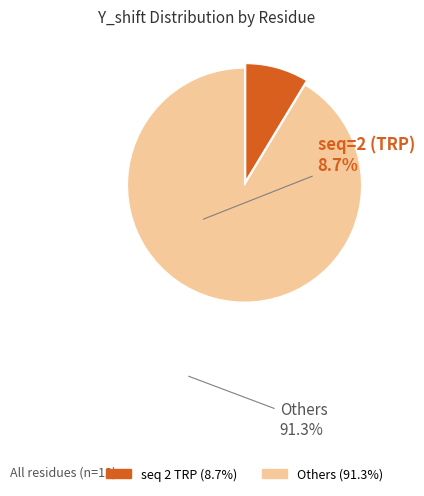

Does any single category account for the majority?

Yes